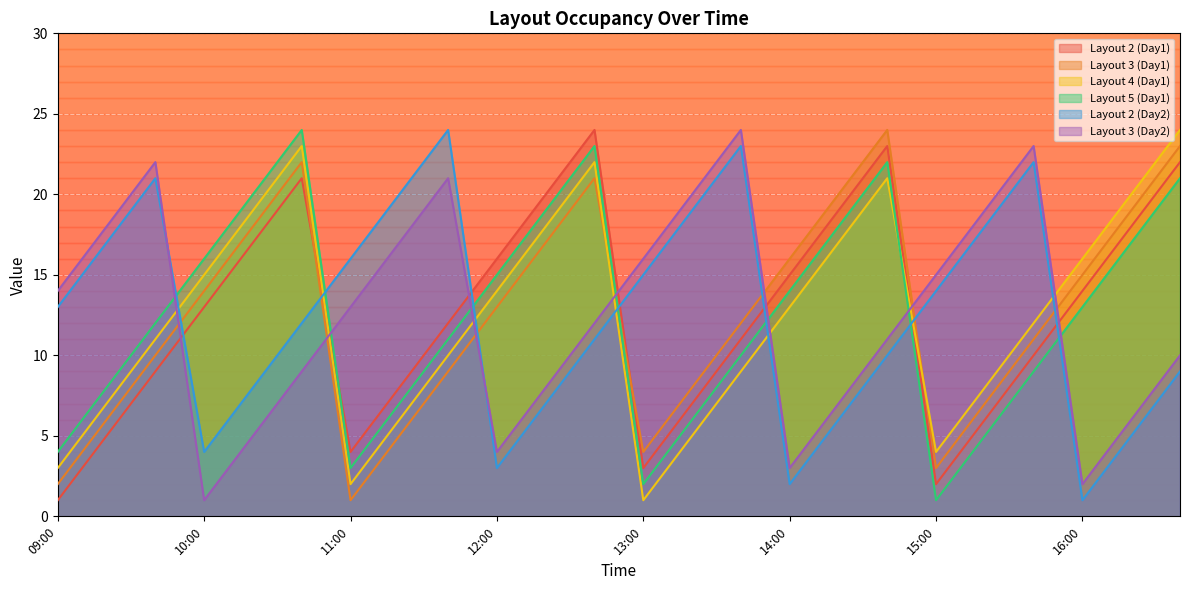

At which category is the sum across all series the highest?

12:40